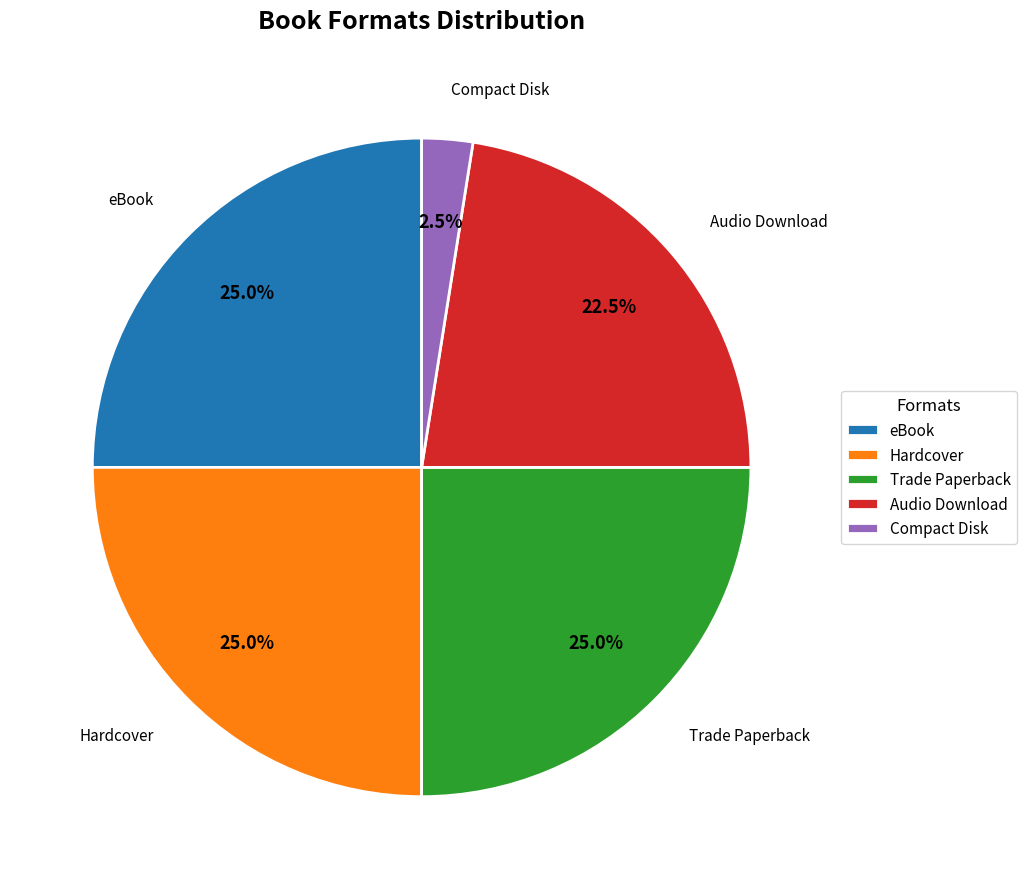

Which category has the smallest portion of the pie?

Compact Disk